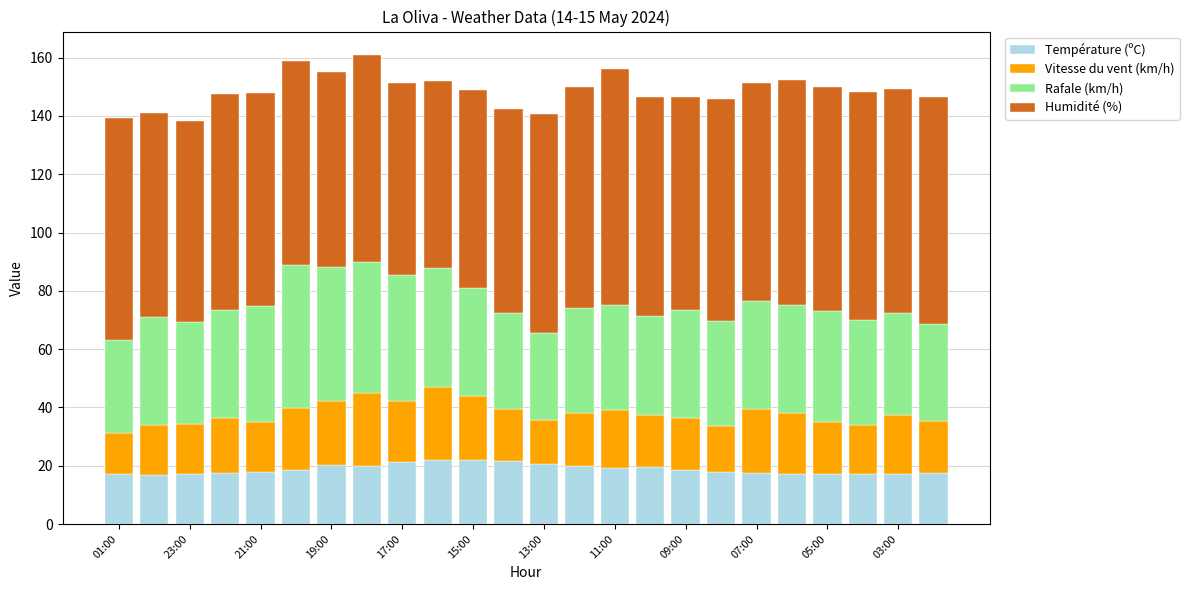

What is the lowest value of the Température (ºC) series?

16.9